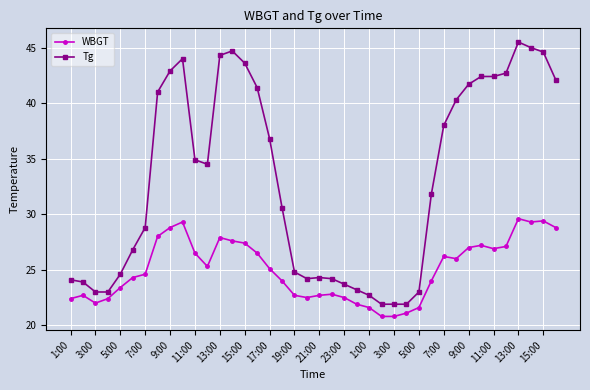

Which series has the largest total across all categories?

Tg